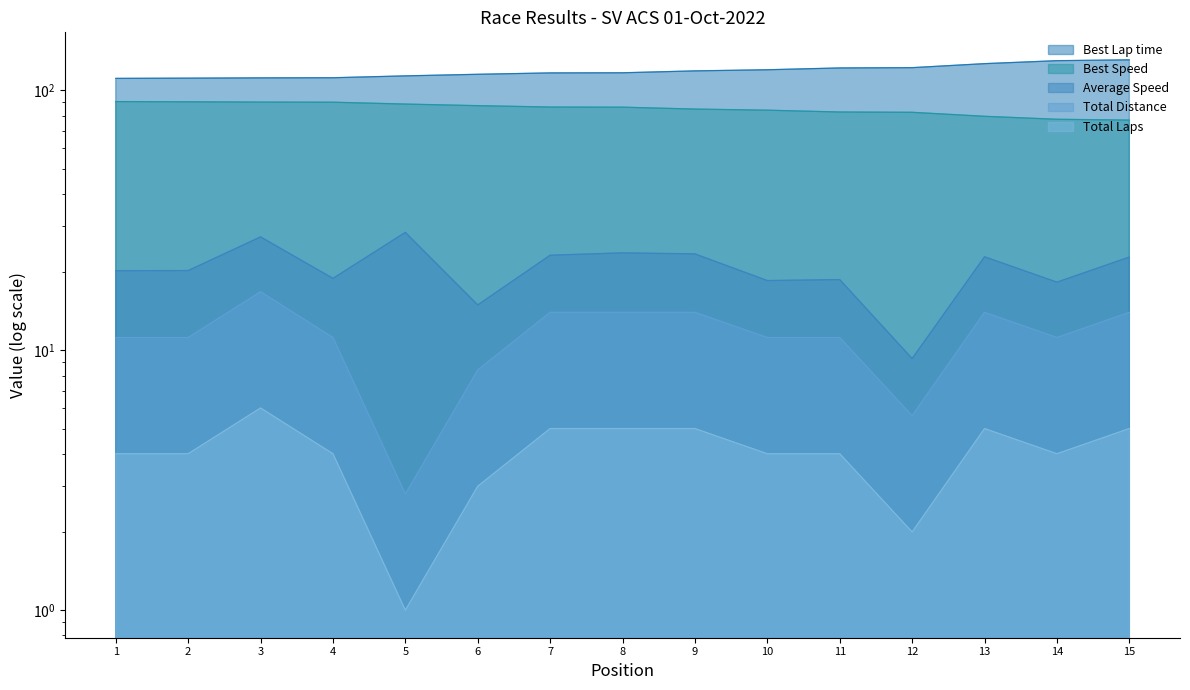

Reading right to left, transcribe all the data shown in this chart.

Total Laps: 14.0	11.2	14.0	5.6	11.2	11.2	14.0	14.0	14.0	8.4	2.8	11.2	16.8	11.2	11.2
Best Lap time: 131.1	130.1	126.8	122.3	122.0	120.1	118.9	116.9	116.8	115.4	113.8	111.9	111.8	111.5	111.3
Best Speed: 76.9	77.5	79.5	82.4	82.6	83.9	84.8	86.2	86.3	87.4	88.6	90.1	90.2	90.4	90.6
Average Speed: 22.8	18.3	22.9	9.3	18.7	18.5	23.5	23.7	23.2	14.9	28.4	18.9	27.3	20.3	20.2
Total Distance: 5.0	4.0	5.0	2.0	4.0	4.0	5.0	5.0	5.0	3.0	1.0	4.0	6.0	4.0	4.0